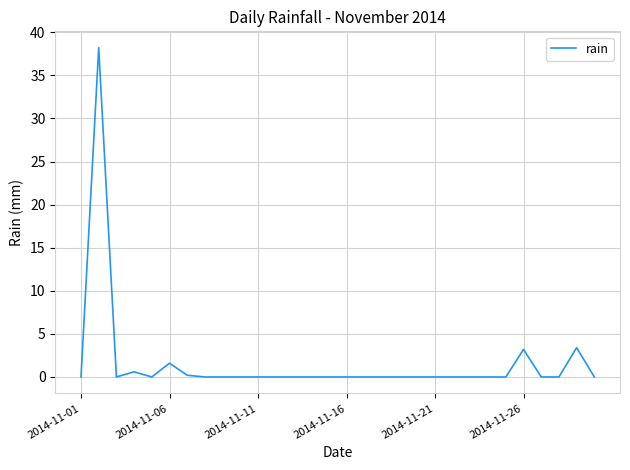

Count the number of data series in this chart.

1